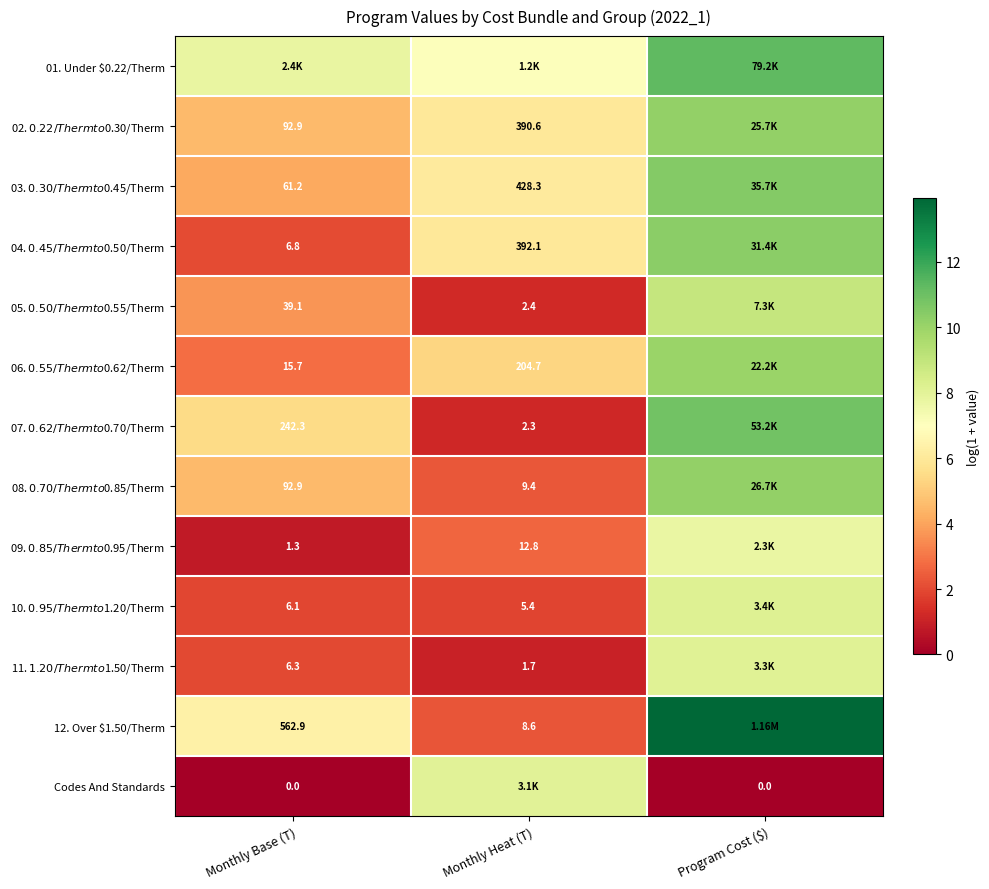

The 10. $0.95/Therm to $1.20/Therm series shows 8.1 at Program Cost ($). True or false?

True